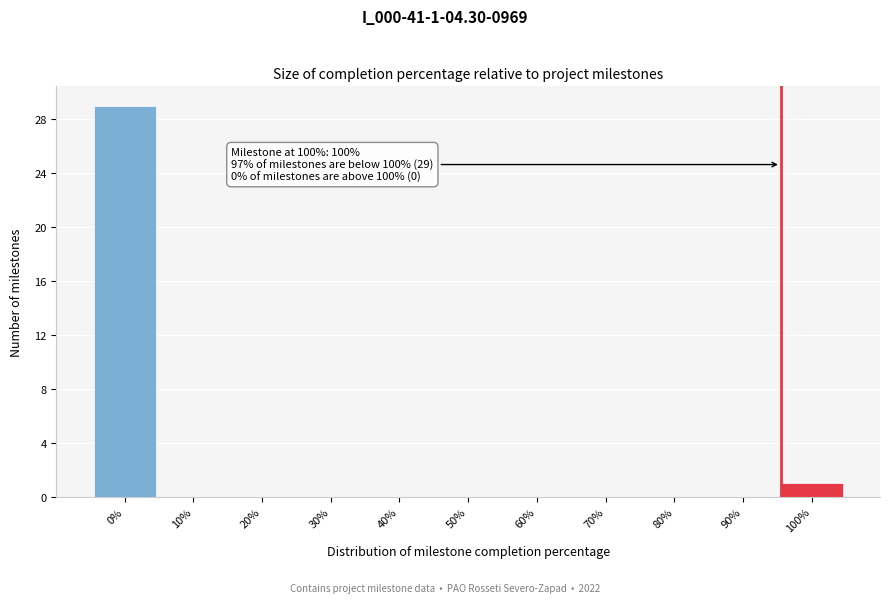

Reading left to right, list all the values displayed in this chart.

0%=29	10%=0	20%=0	30%=0	40%=0	50%=0	60%=0	70%=0	80%=0	90%=0	100%=1